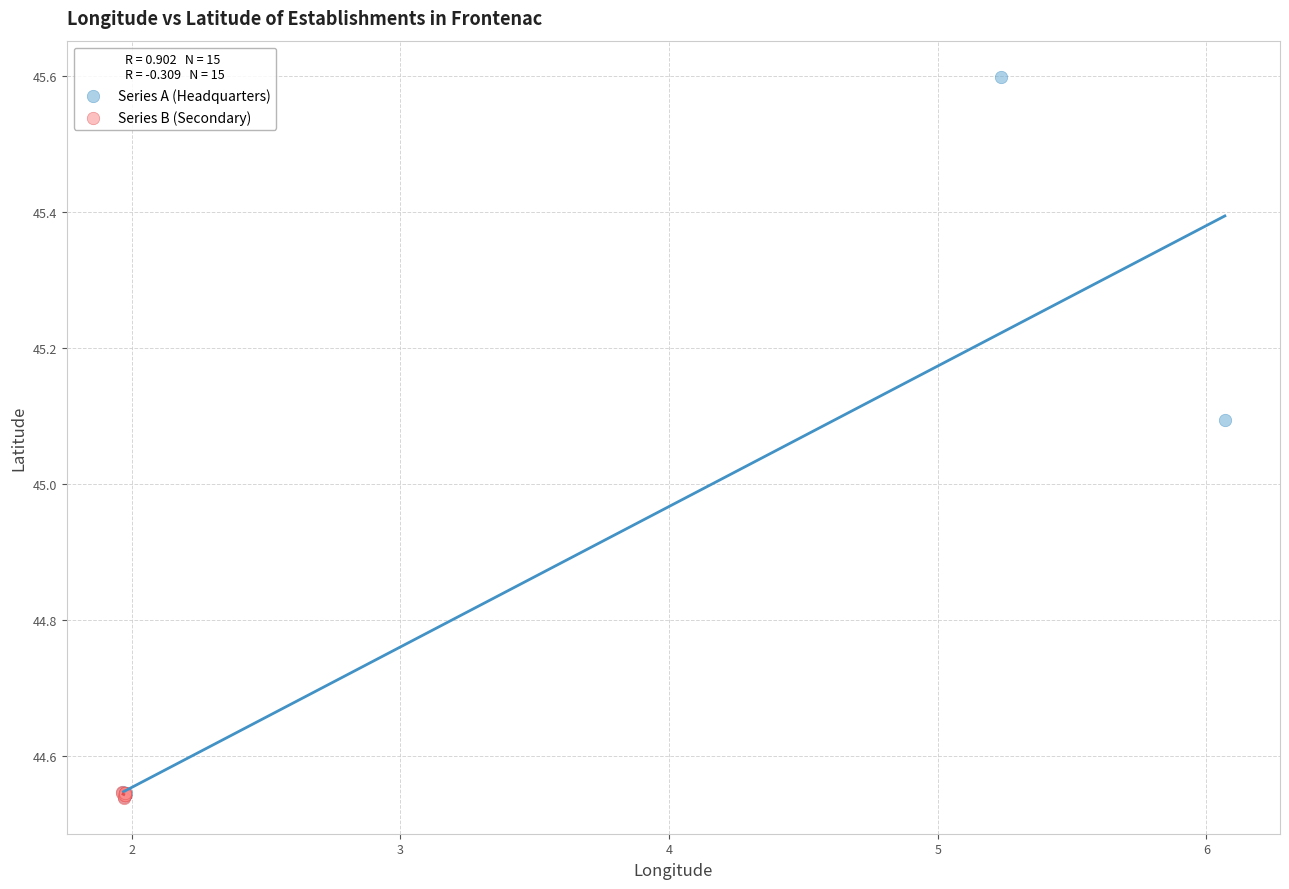

Which series reaches the maximum Y coordinate?

Series A (Headquarters)